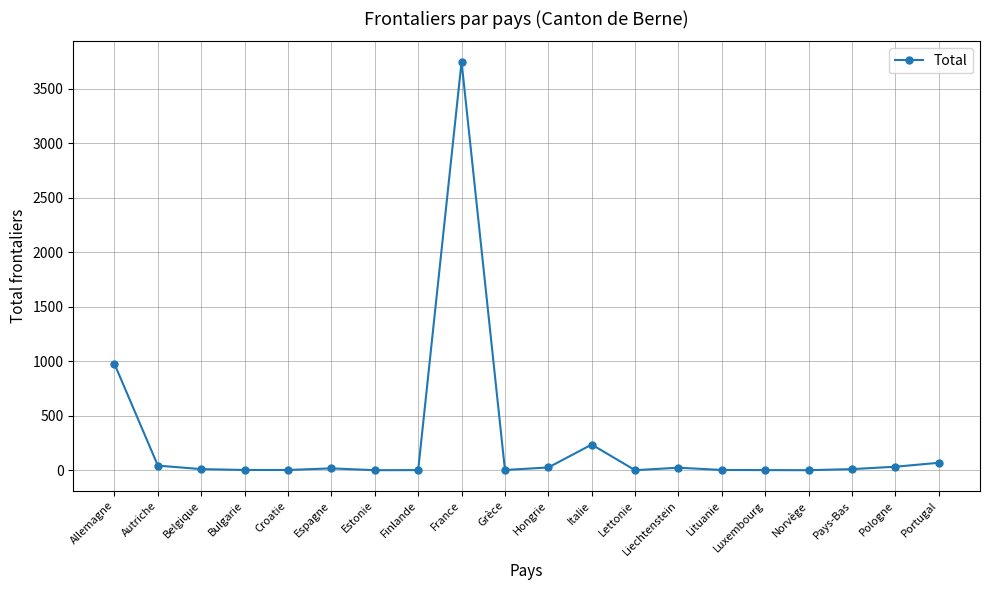

Which label corresponds to the largest value in the chart?

France